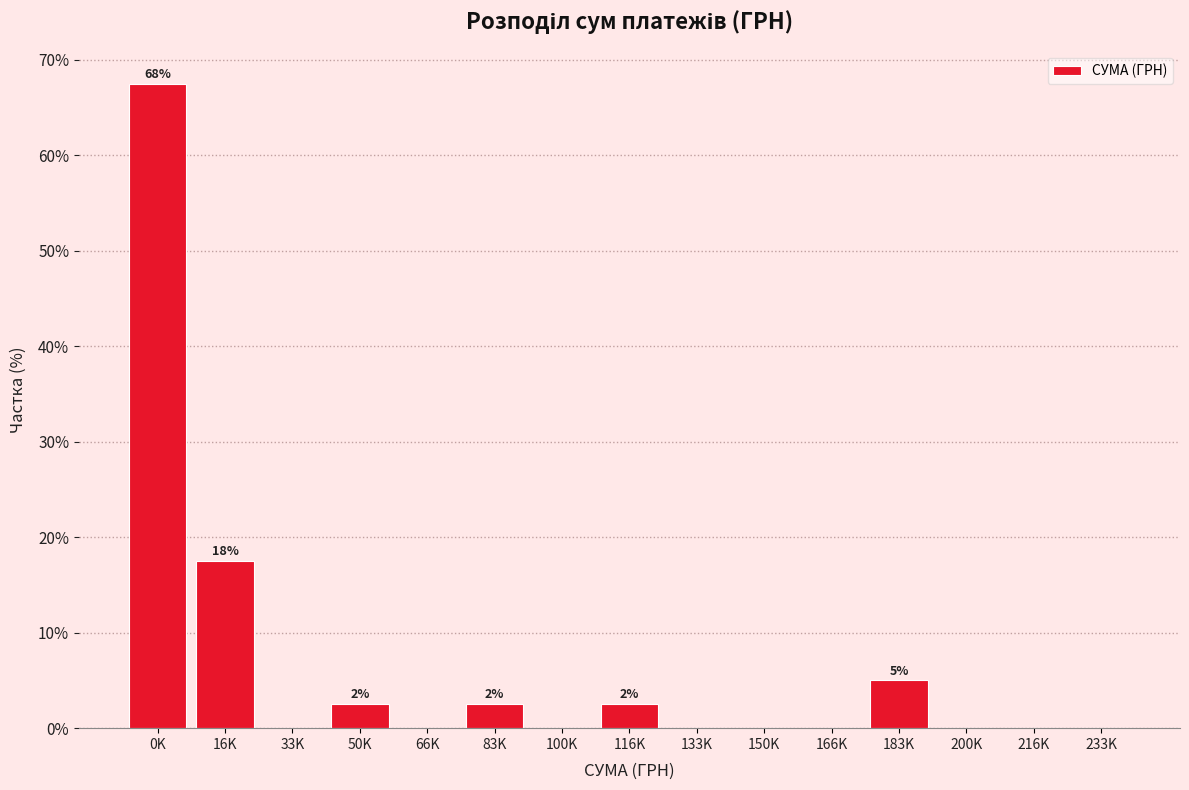

Reading left to right, what are all the values shown in this chart?

0K=67.5	16K=17.5	33K=0.0	50K=2.5	66K=0.0	83K=2.5	100K=0.0	116K=2.5	133K=0.0	150K=0.0	166K=0.0	183K=5.0	200K=0.0	216K=0.0	233K=0.0